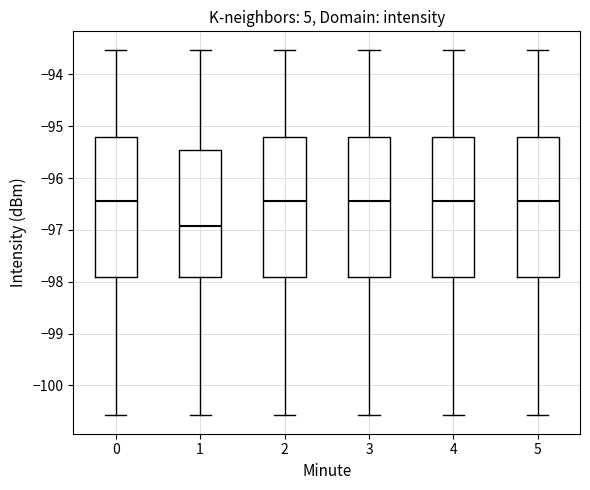

Reading left to right, transcribe this box plot: for each box, give where its median line is, the range the box spans, and where its two whiskers end, as read against the y-axis. The values are not printed on the chart, so give them approximately, as read against the axis.

0: median -96.4, box -97.9 to -95.2, whiskers -100.6 to -93.5
1: median -96.9, box -97.9 to -95.5, whiskers -100.6 to -93.5
2: median -96.4, box -97.9 to -95.2, whiskers -100.6 to -93.5
3: median -96.4, box -97.9 to -95.2, whiskers -100.6 to -93.5
4: median -96.4, box -97.9 to -95.2, whiskers -100.6 to -93.5
5: median -96.4, box -97.9 to -95.2, whiskers -100.6 to -93.5